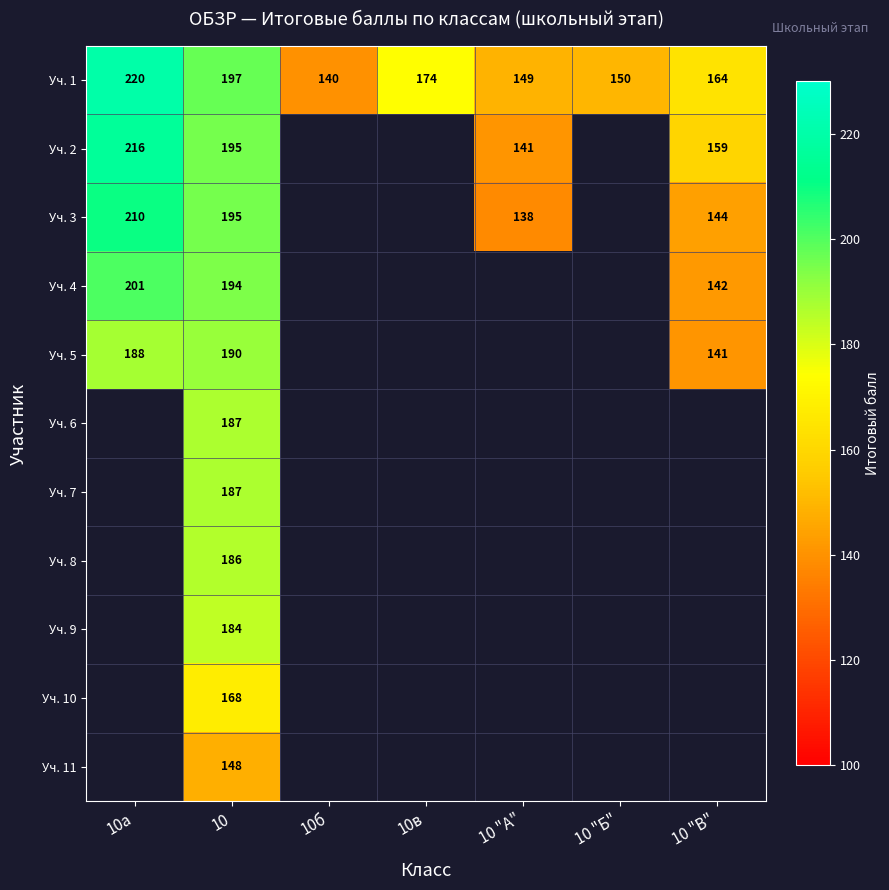

The value of Уч. 1 at 10 "В" is 164. True or false?

True